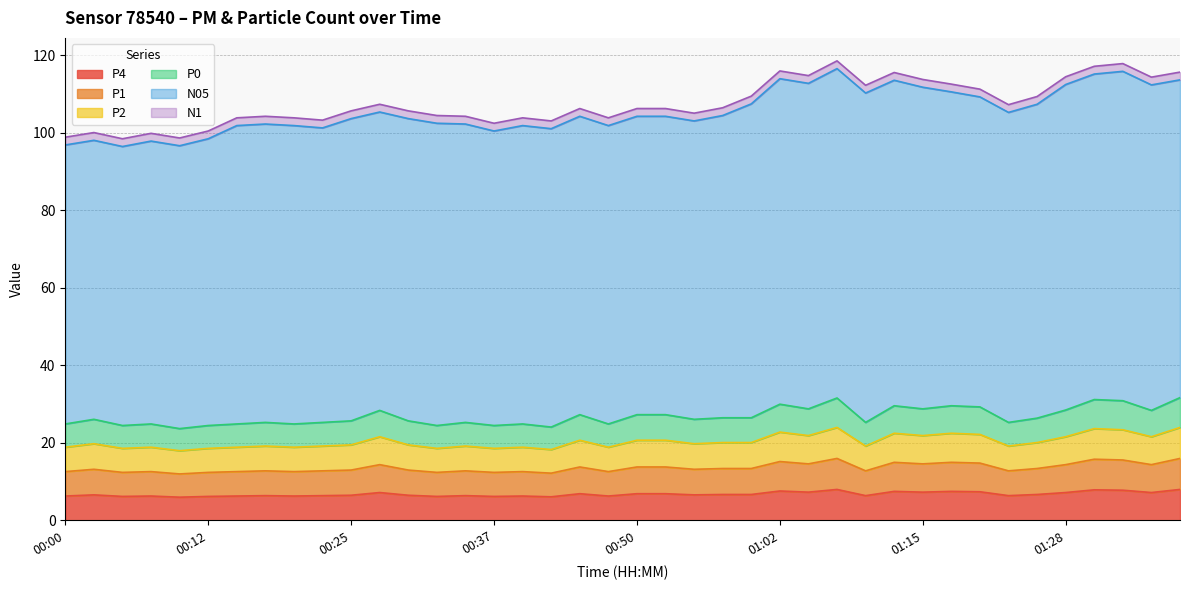

Is the value of P4 at 00:32 greater than the value of P1 at 01:30?

No